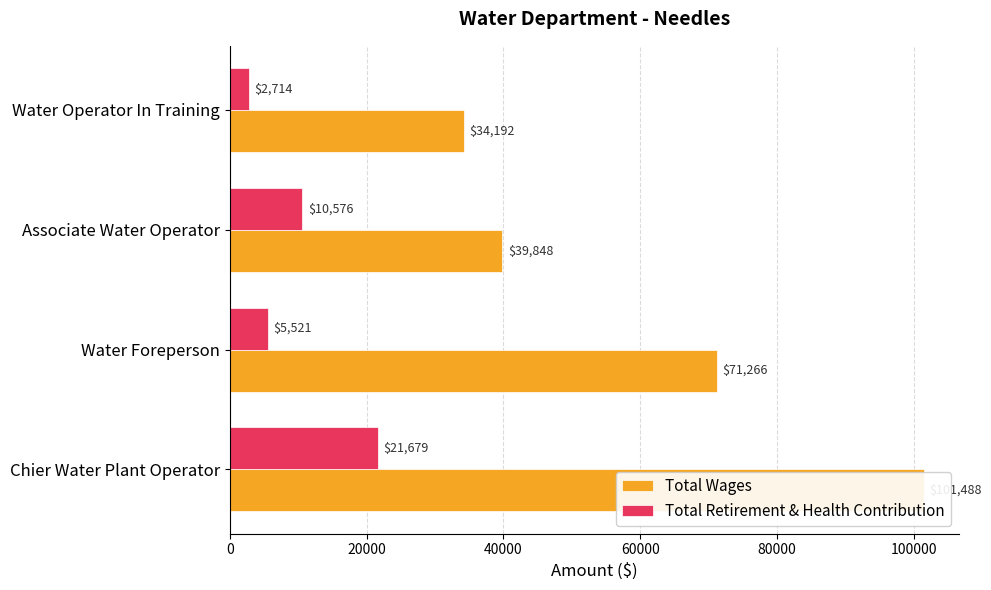

Reading left to right, extract all data points from this chart.

Total Wages: 101488	71266	39848	34192
Total Retirement & Health Contribution: 21679	5521	10576	2714